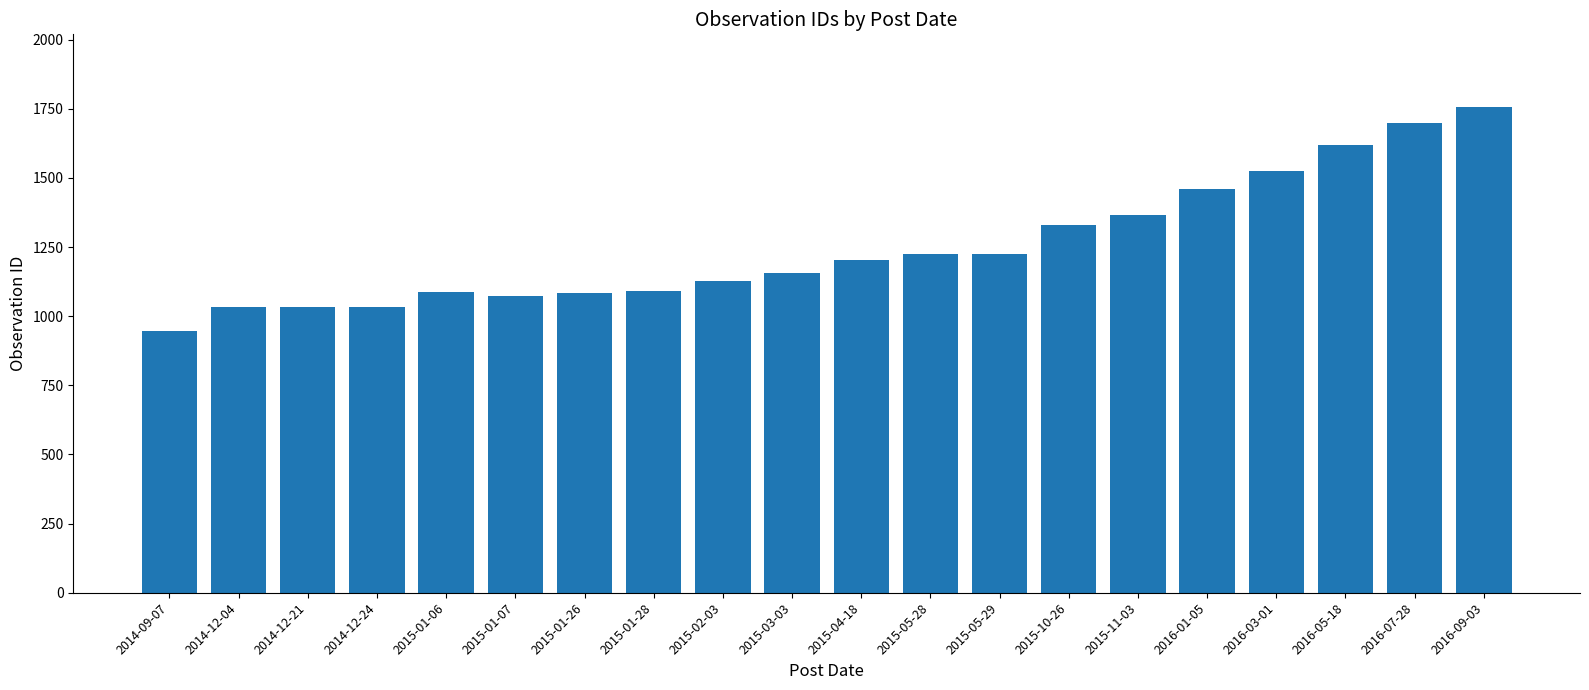

What is the sum of the values at 2016-05-18 and 2016-09-03?

3377